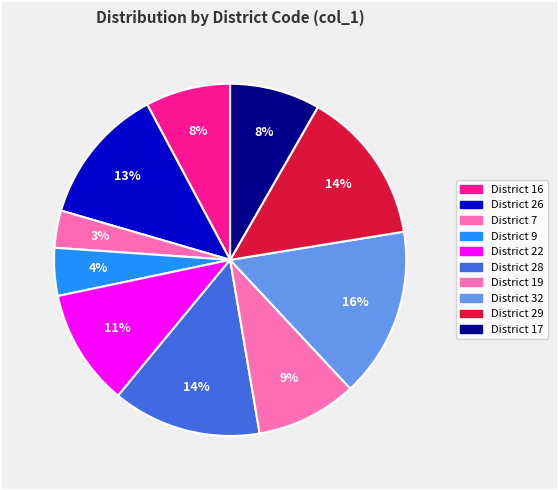

Count the number of slices in the pie.

10